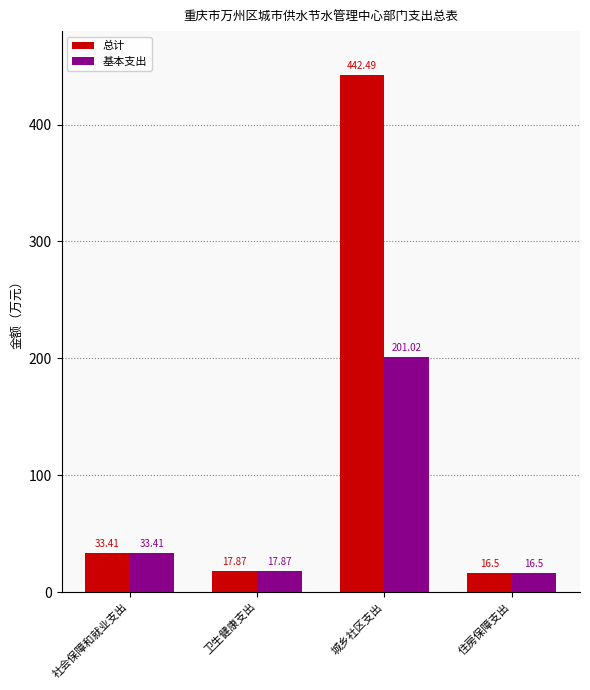

Reading left to right, what are all the values shown in this chart?

总计: 33.4	17.9	442.5	16.5
基本支出: 33.4	17.9	201.0	16.5